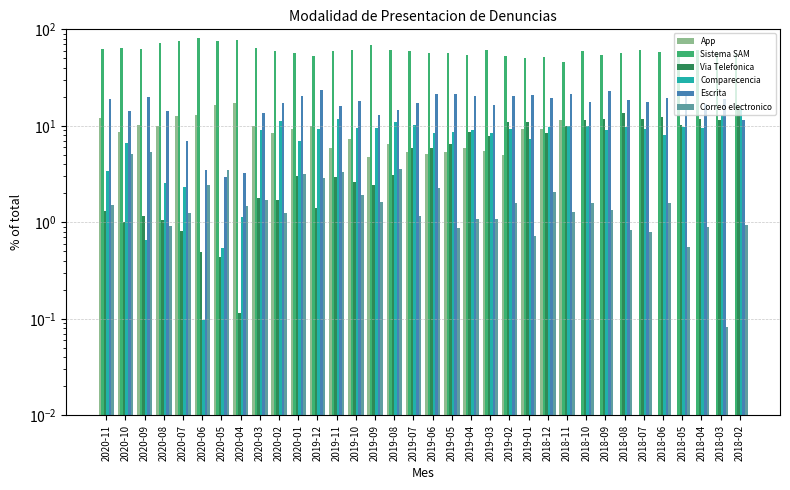

What is the sum of the Via Telefonica values at 2019-04 and 2018-05?

18.9